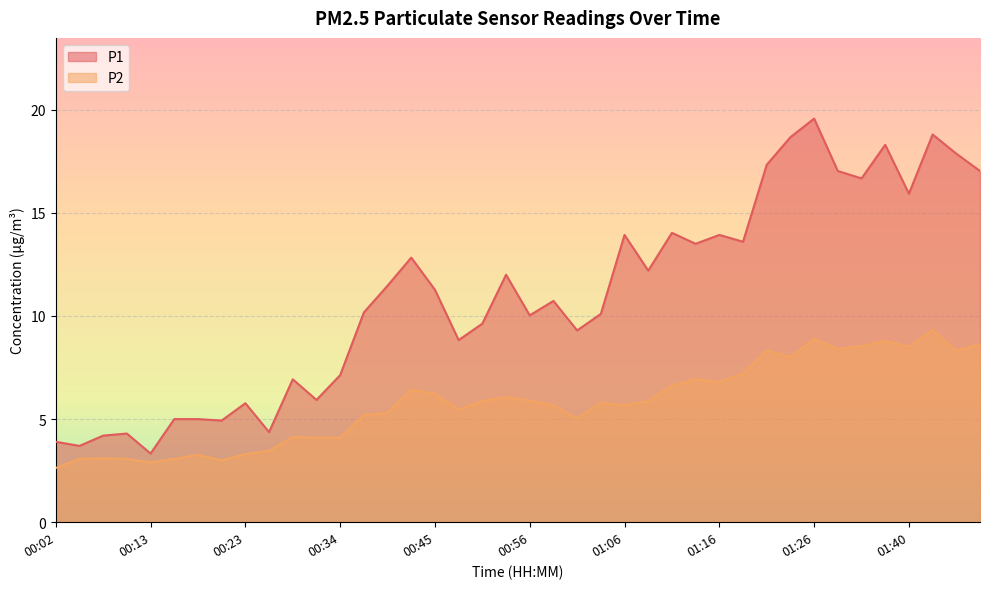

True or false: P2 and P1 cross at least once.

False